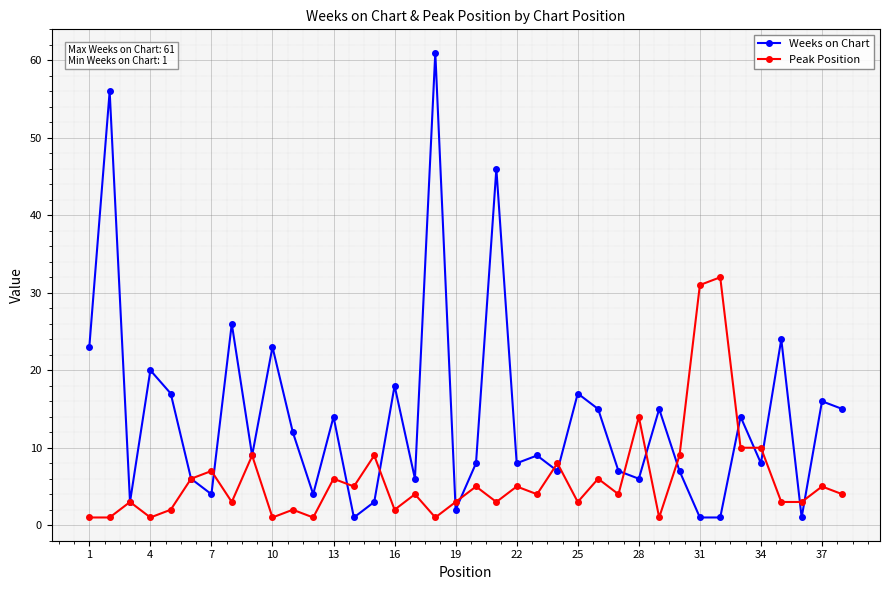

True or false: Weeks on Chart and Peak Position intersect in this chart.

True